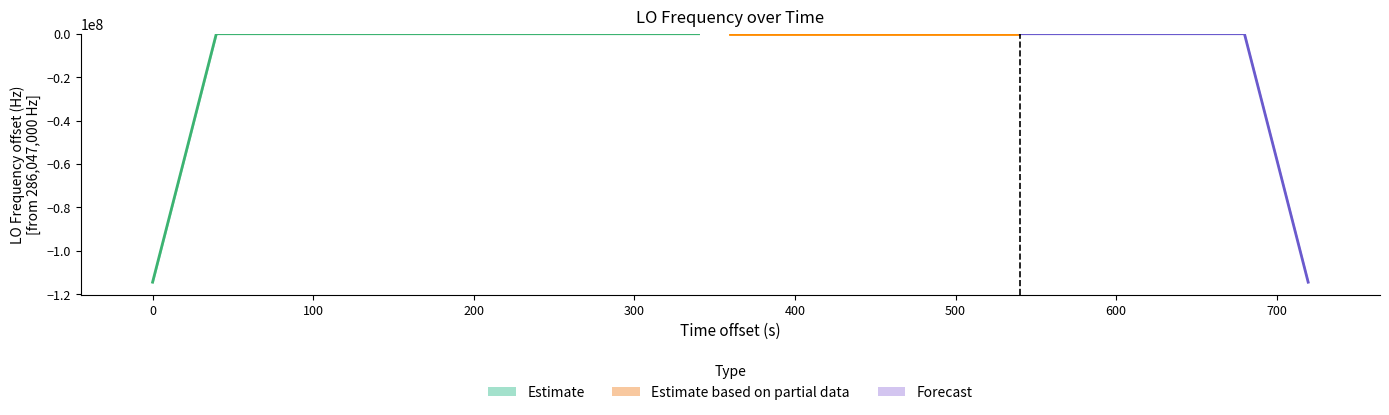

Reading left to right, transcribe all the data shown in this chart.

28.9	30.8	30.4	30.3	4.2	3.5	3.5	4.2	3.8	3.2	5.5	3.4	2.9	3.0	5.3	7.3	7.3	6.1	6.1	7.5	5.1	7.4	4.5	7.0	4.6	6.6	9.0	7.4	8.0	10.3	10.3	10.0	11.2	11.5	14.0	7.2	5.0	6.2	8.8	0.1